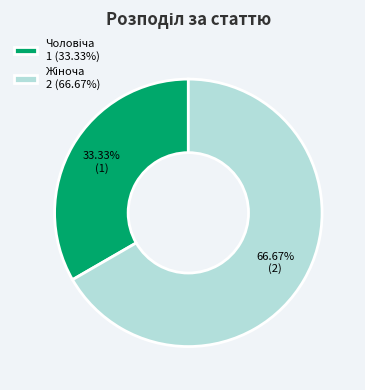

Is there a majority slice in this chart?

Yes